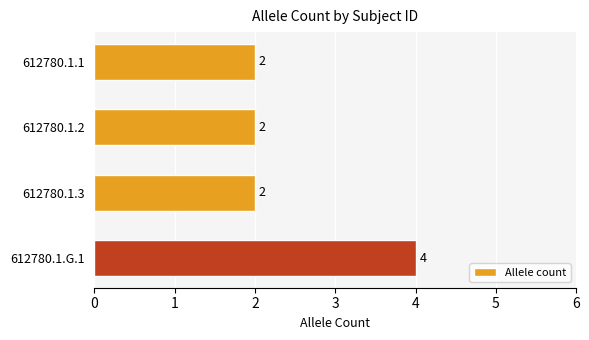

Which label corresponds to the largest value in the chart?

612780.1.G.1